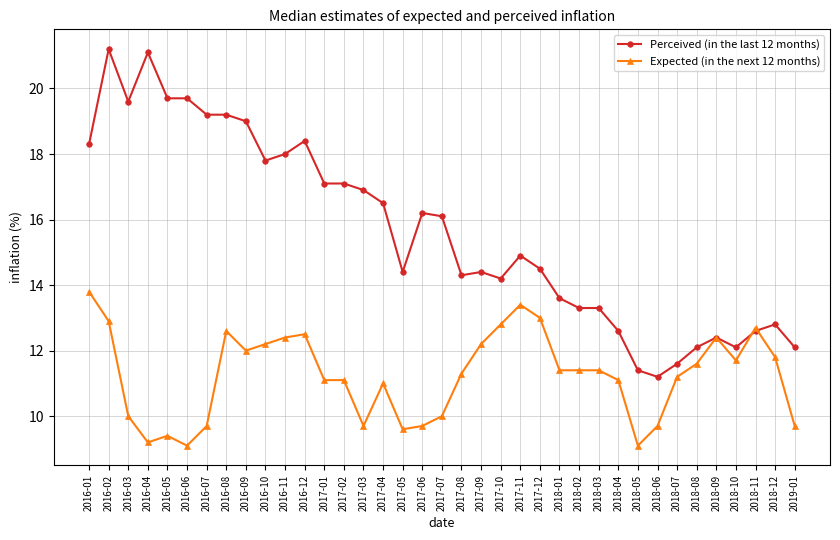

At which category does Perceived (in the last 12 months) reach its first local peak?

2016-02